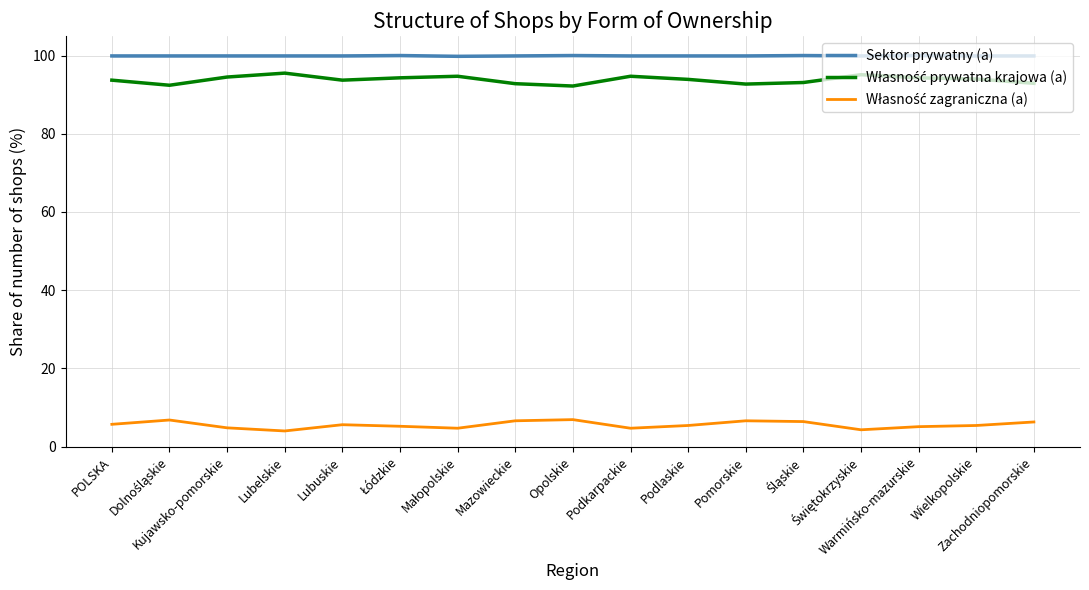

What is the average value of the Własność prywatna krajowa (a) series?

93.8